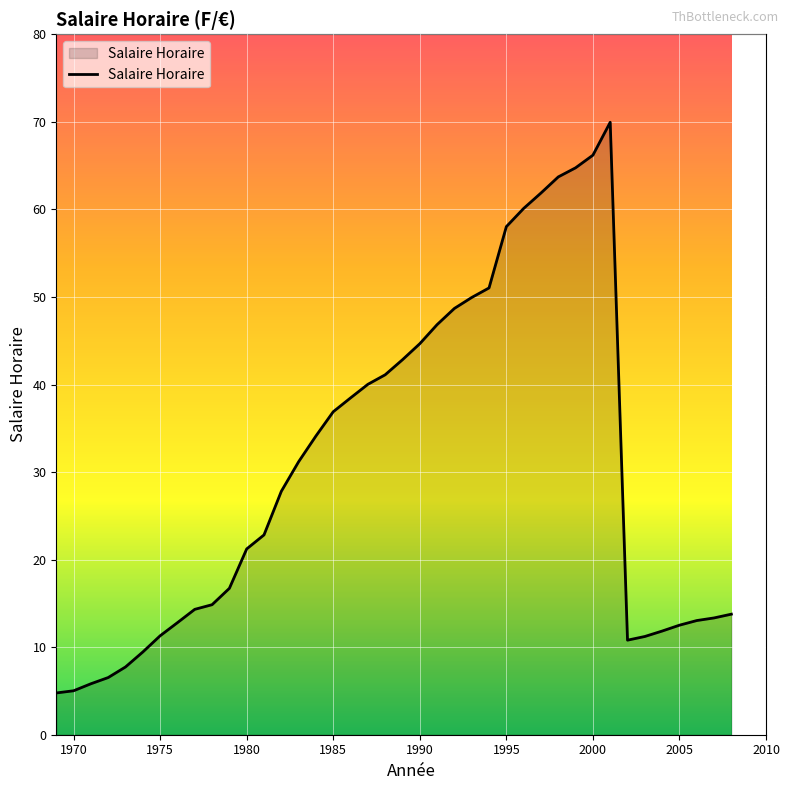

What is the smallest value displayed?

4.8